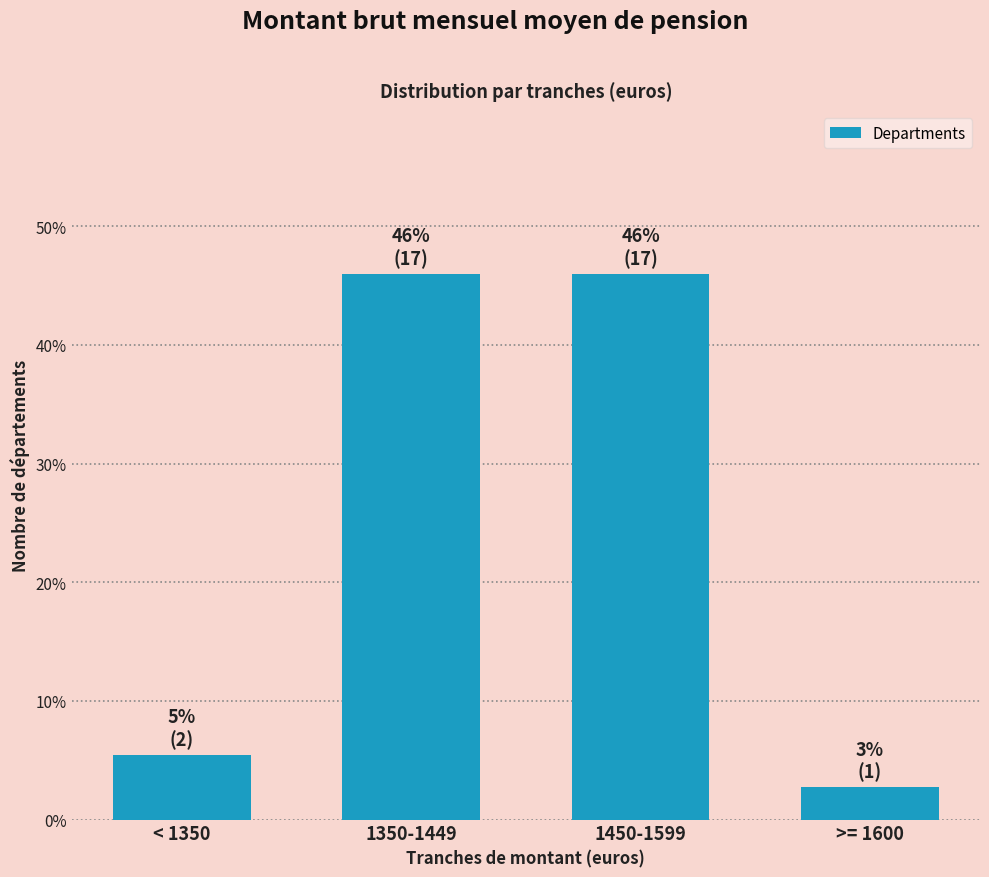

Reading left to right, list all the values displayed in this chart.

5.4	45.9	45.9	2.7